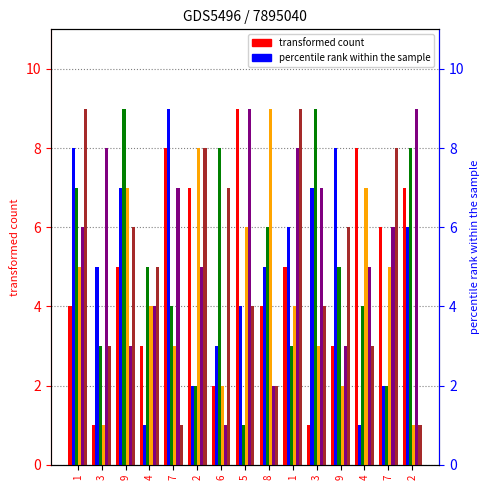

Which series has the widest spread of values?

col_9